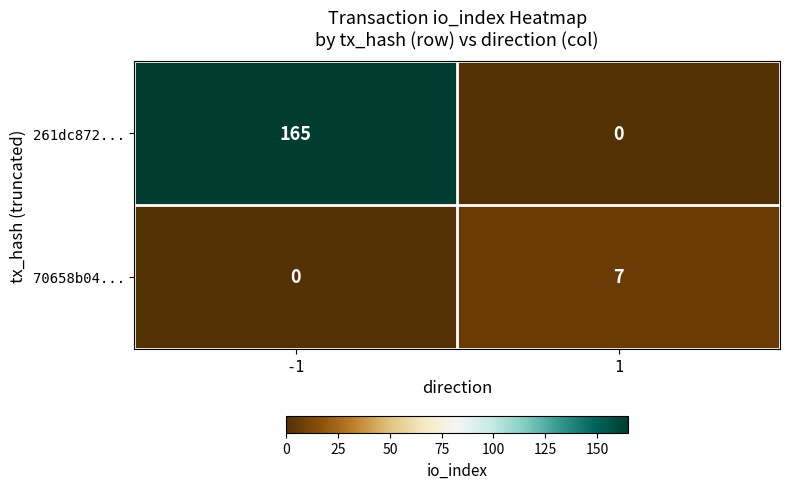

The value of 261dc872... at -1 is 261. True or false?

False